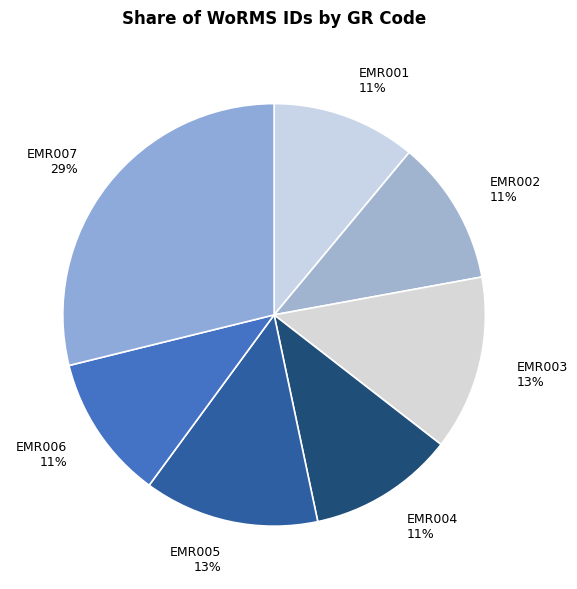

To the nearest percent, what is the difference between the largest and smallest slice percentages?

18%